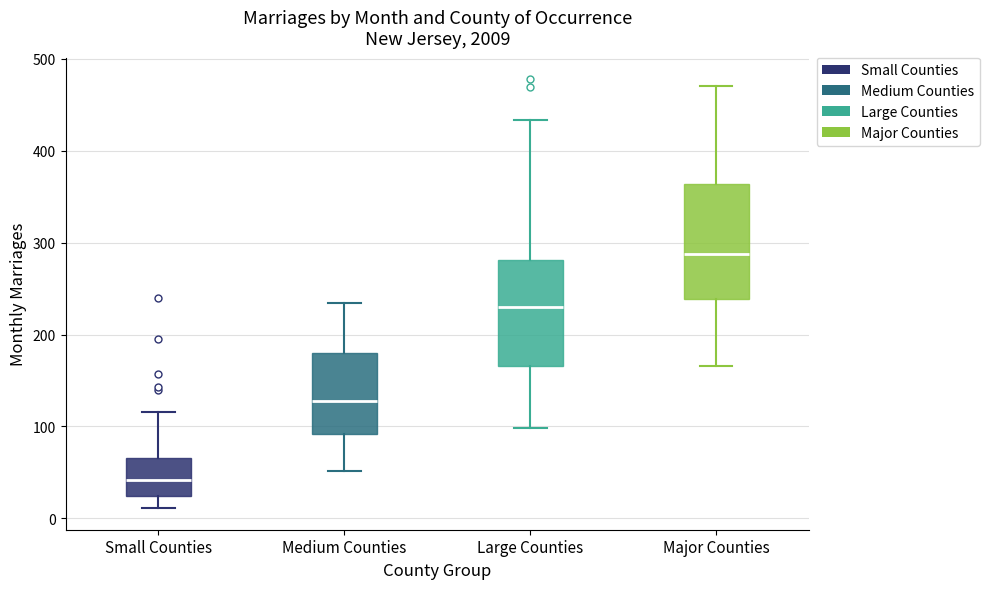

Which box has the lowest median line?

Small Counties